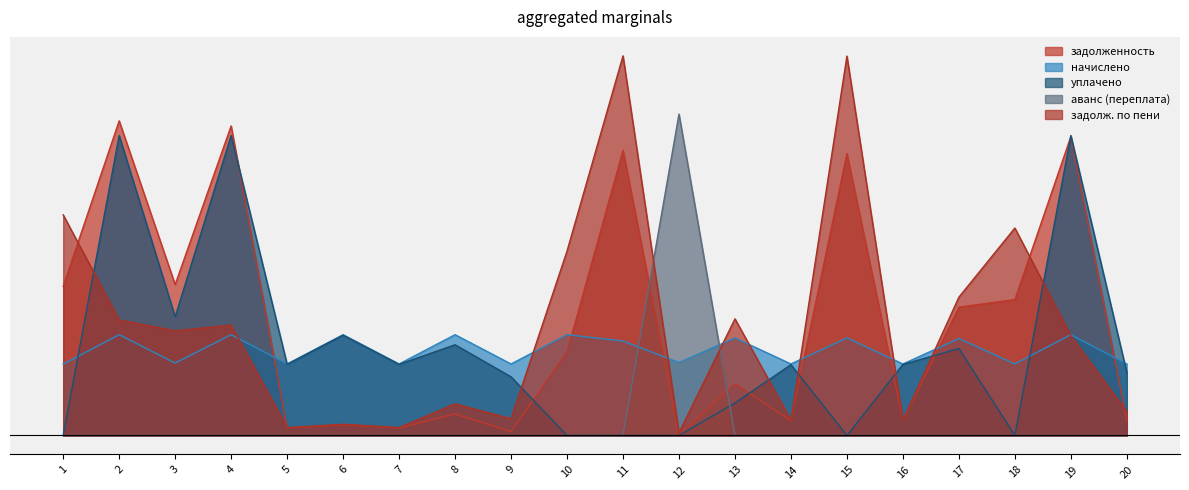

At which category is the sum across all series the highest?

11